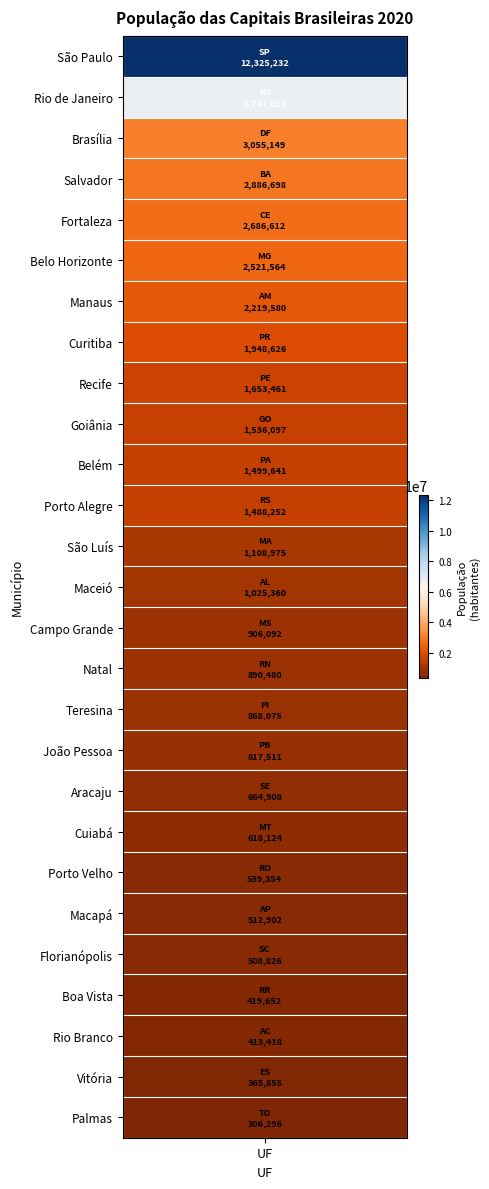

What is the sum of all values?

50534555